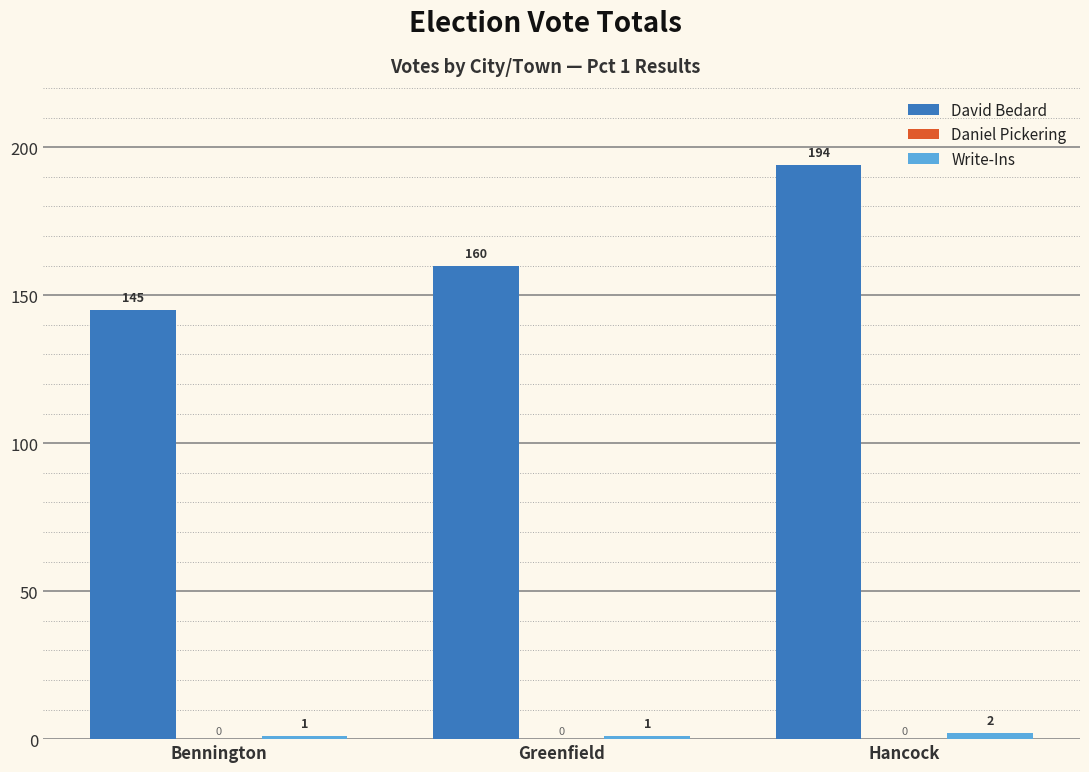

The David Bedard series shows 309 at Hancock. True or false?

False